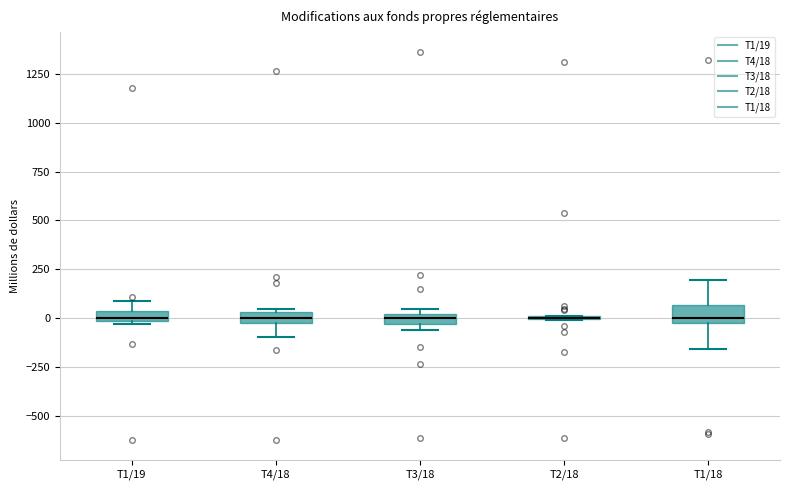

Where does the median line of the box for T1/18 sit on the y-axis? The values are not printed on the chart, so give them approximately, as read against the axis.

0